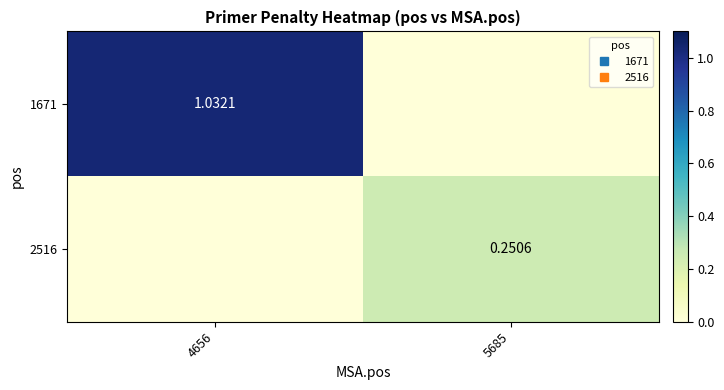

The value of 1671 at 5685 is 0.0. True or false?

True